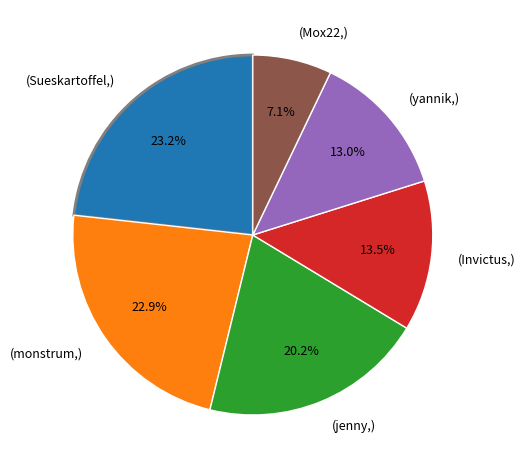

How many segments does this pie chart have?

6